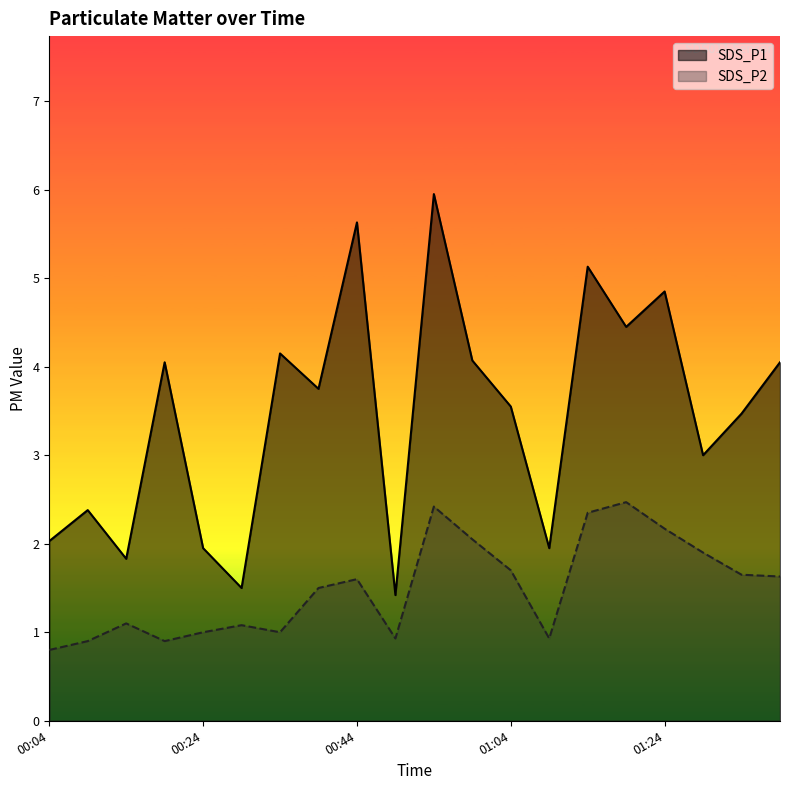

Does the chart display data point markers on the line(s)?

No